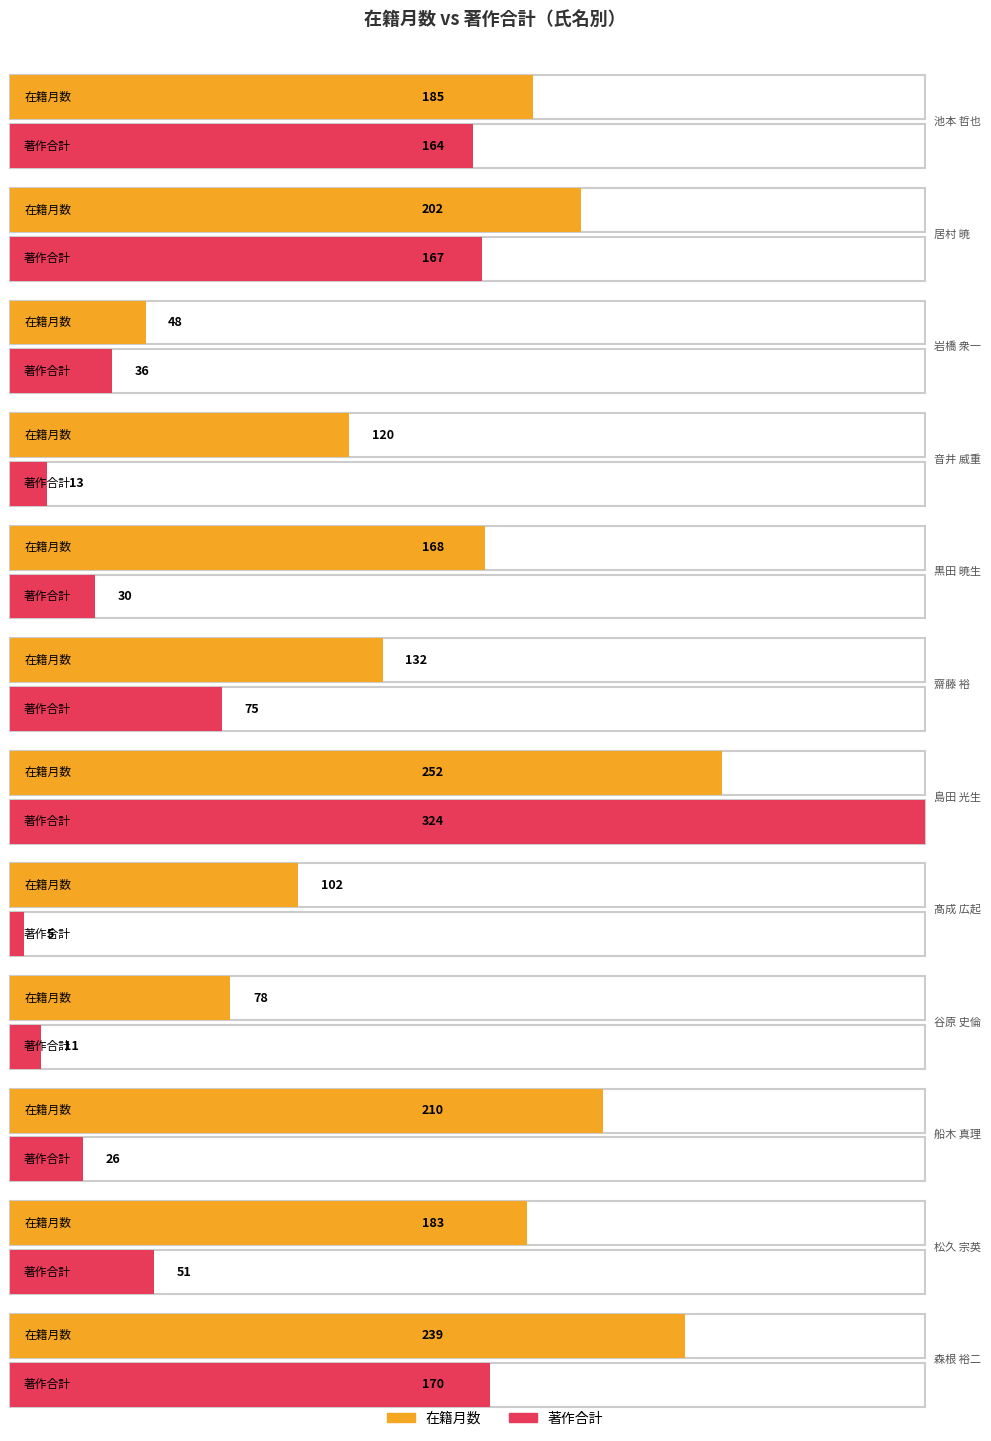

Between 居村 暁 and 船木 真理, which series saw the biggest shift?

著作合計